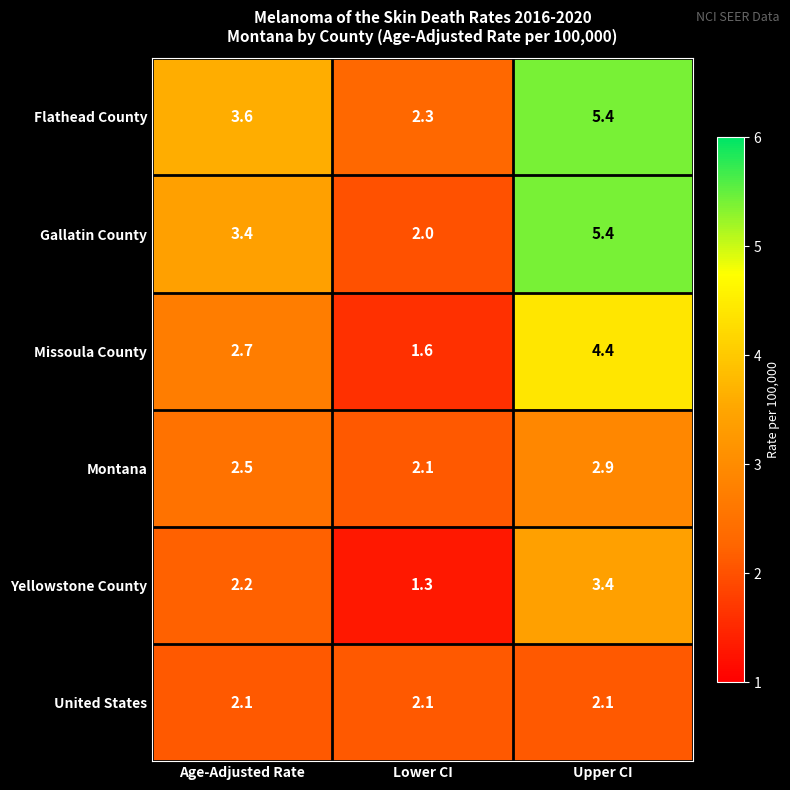

At which label is Gallatin County closest to 3?

Age-Adjusted Rate